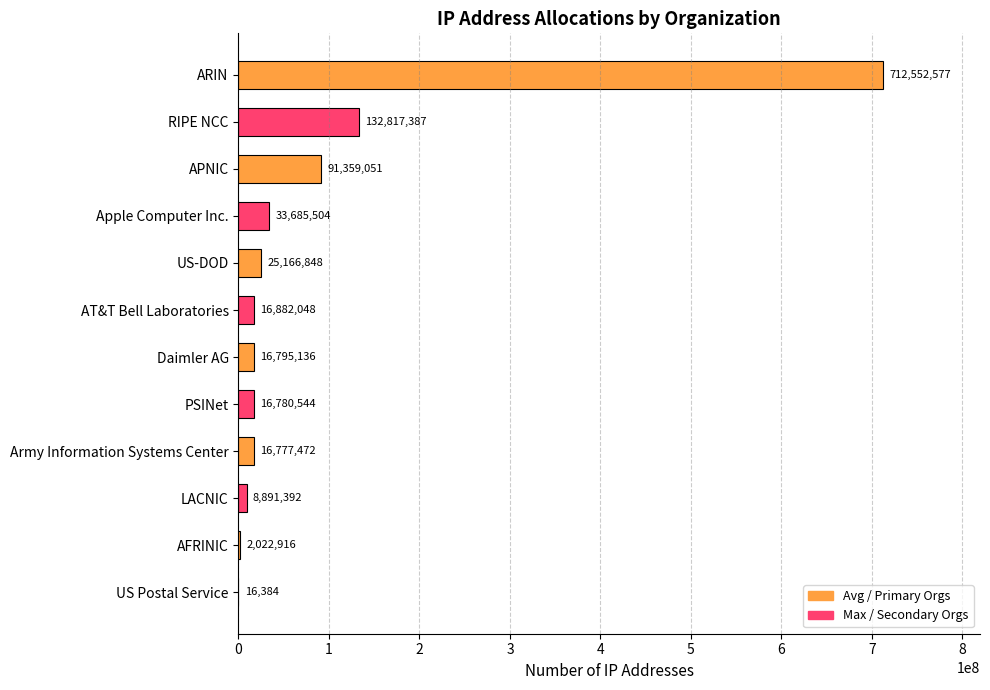

Reading bottom to top, transcribe all the data shown in this chart.

US Postal Service=16384	AFRINIC=2022916	LACNIC=8891392	Army Information Systems Center=16777472	PSINet=16780544	Daimler AG=16795136	AT&T Bell Laboratories=16882048	US-DOD=25166848	Apple Computer Inc.=33685504	APNIC=91359051	RIPE NCC=132817387	ARIN=712552577